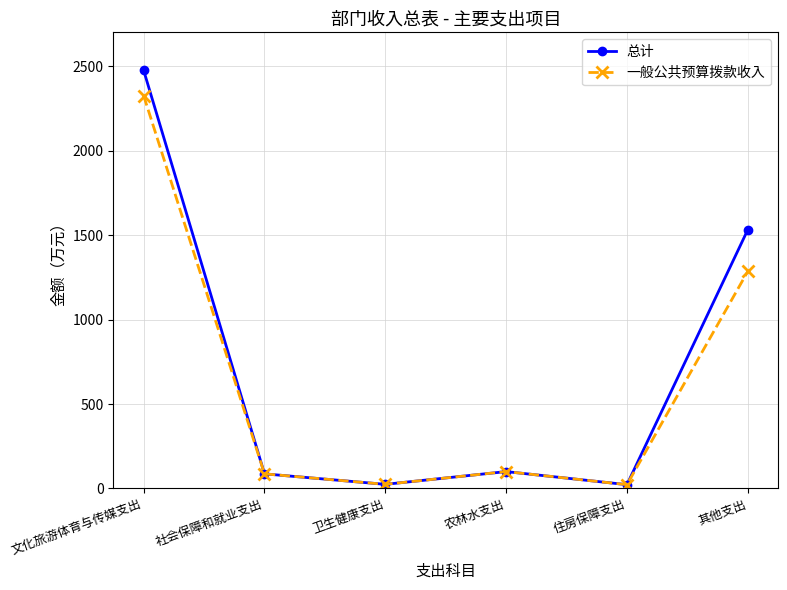

How many lines are shown in the chart?

2